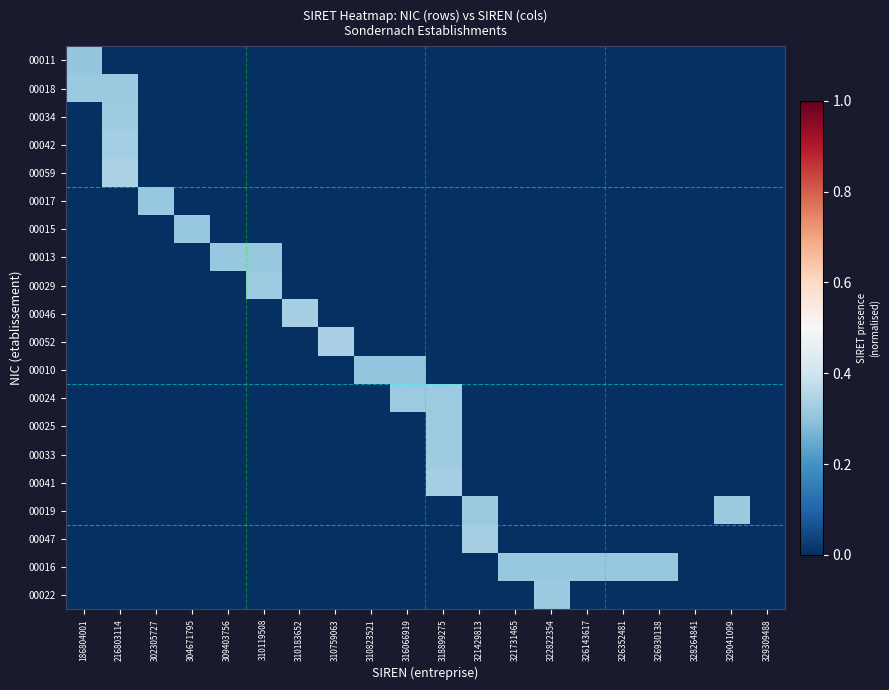

How many series are shown in this chart?

20